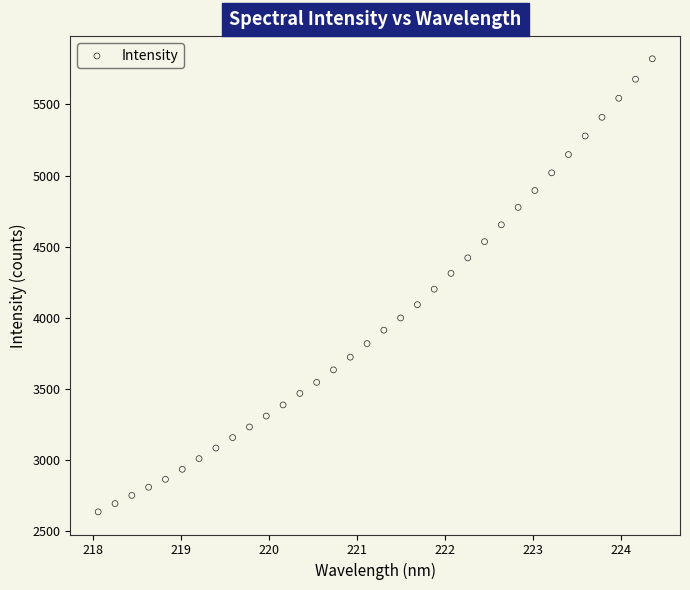

What is the range of X values (max minus min)?

6.3